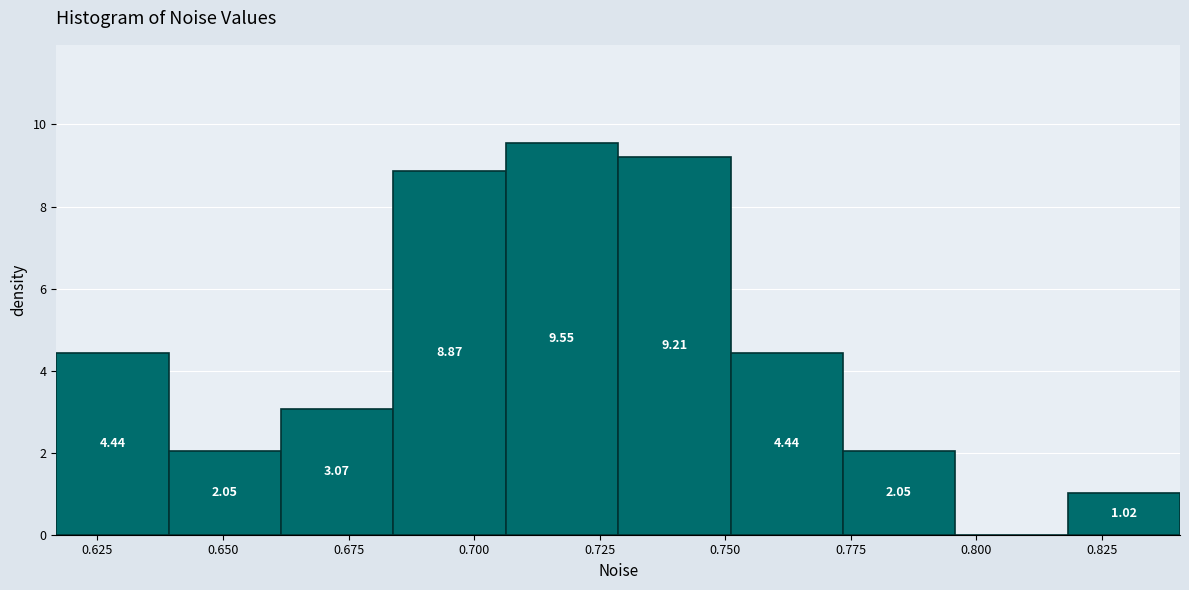

Over which range of the x-axis is the bar tallest?

0.705 to 0.730